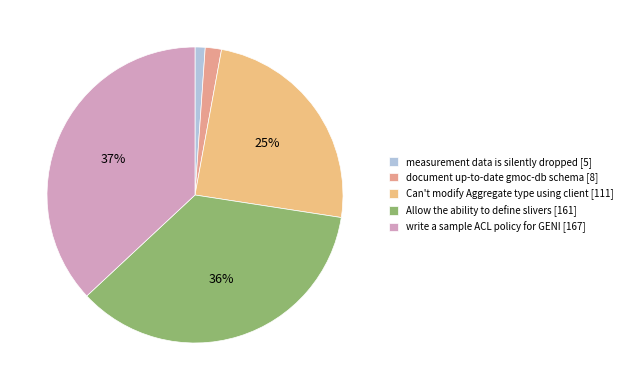

To the nearest percent, what is the difference between the largest and smallest slice percentages?

36%